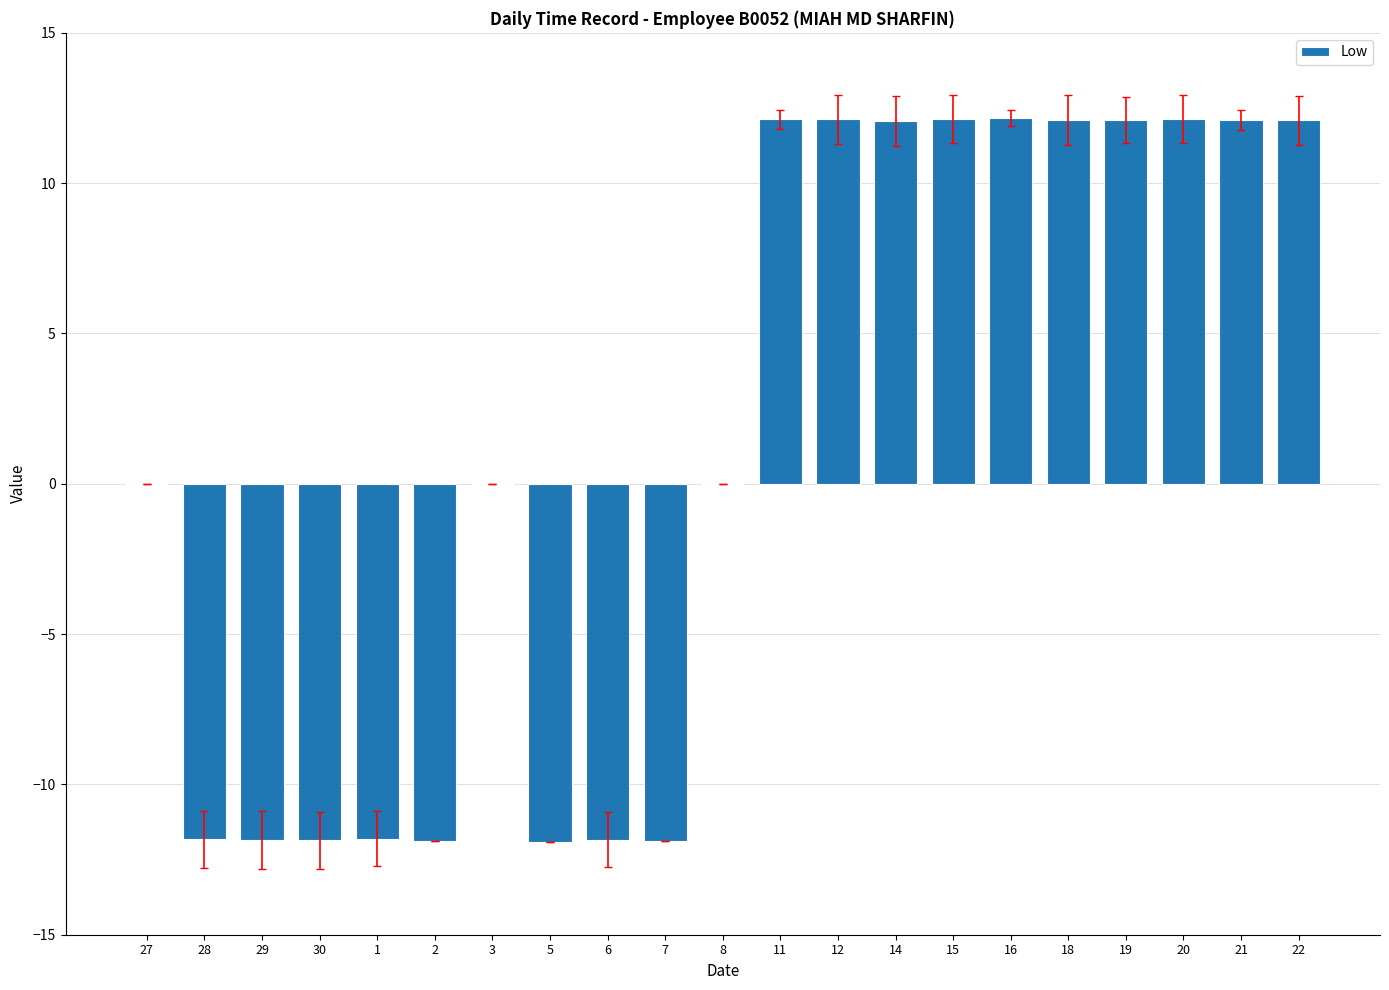

What is the sum of all values?

26.3